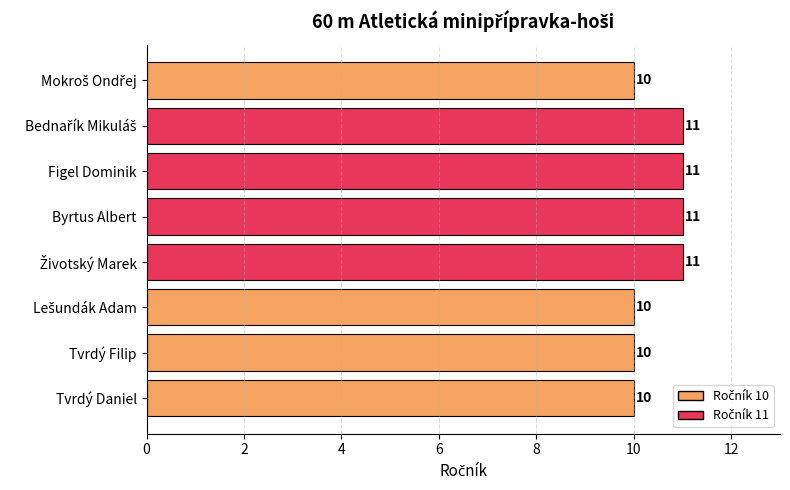

What is the ratio of the value at Tvrdý Filip to the value at Tvrdý Daniel?

1.0